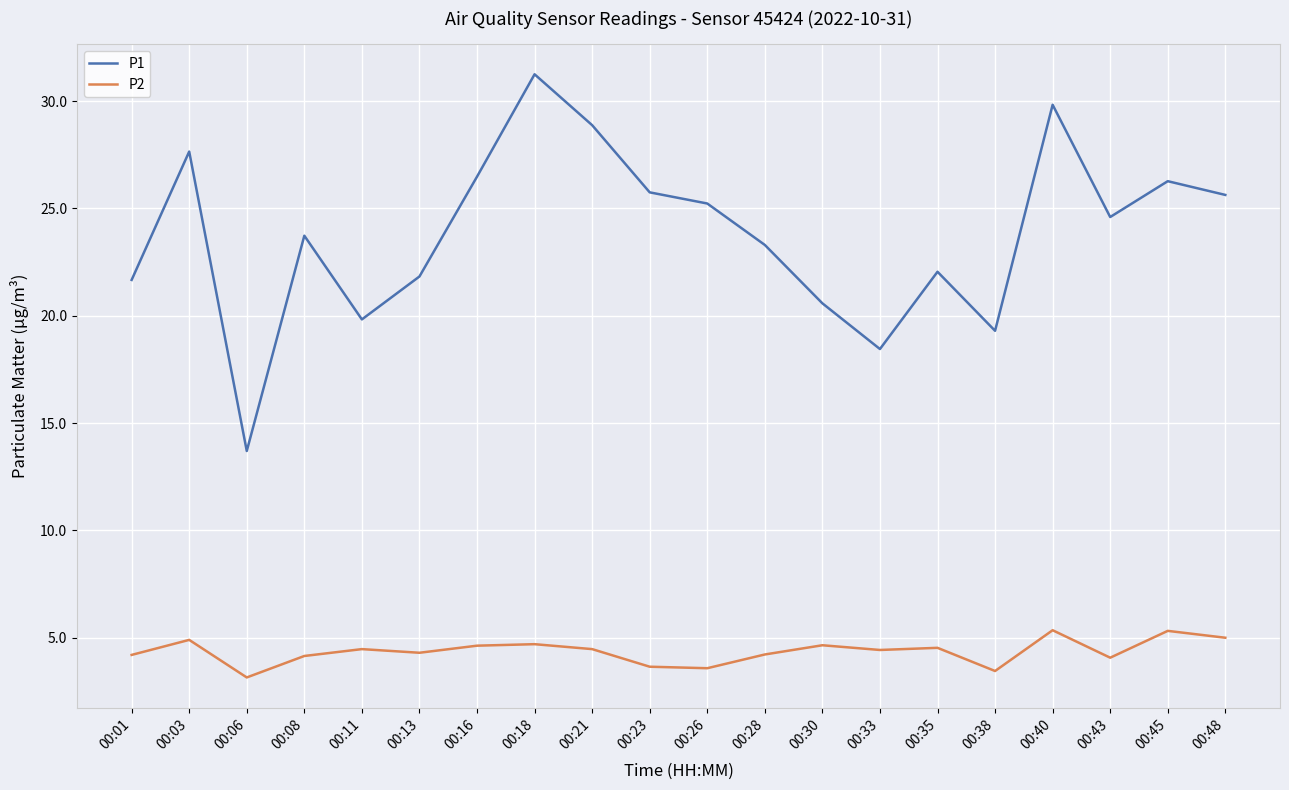

What is the difference between the P2 values at 00:43 and 00:13?

0.2